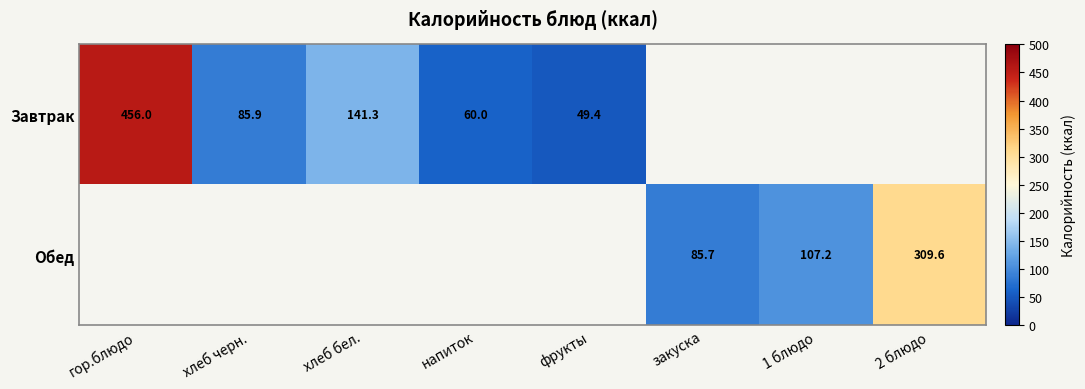

At which category does the chart reach its minimum across all series?

фрукты